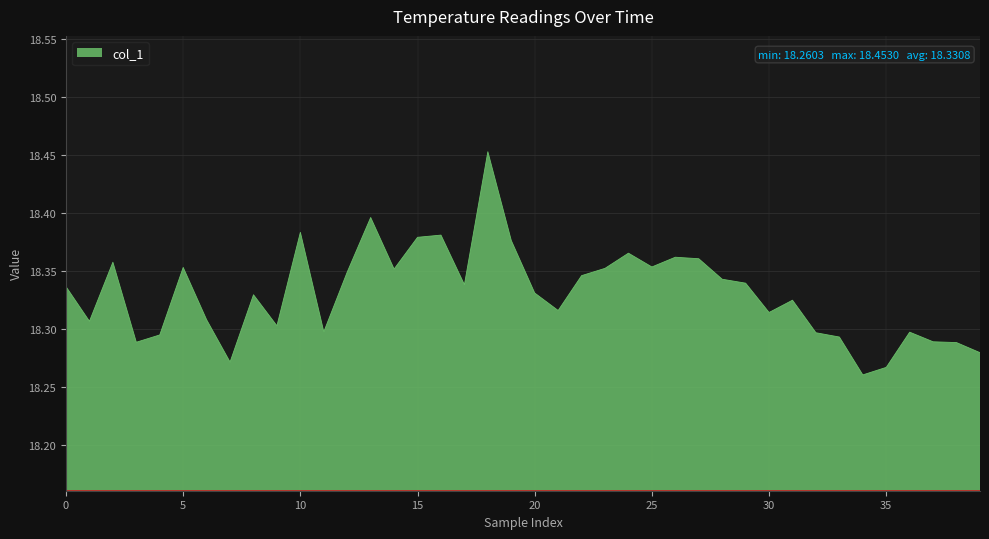

Which label corresponds to the smallest value in the chart?

34